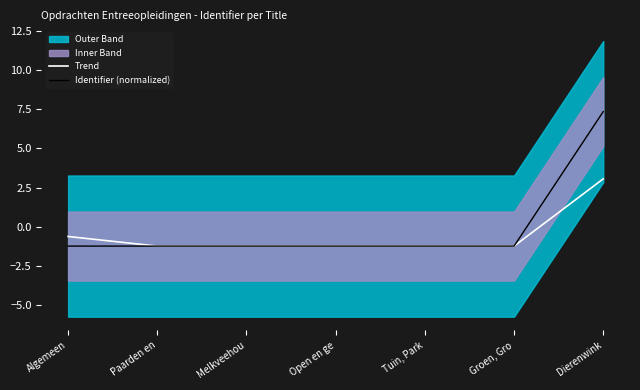

How many lines are shown in the chart?

2